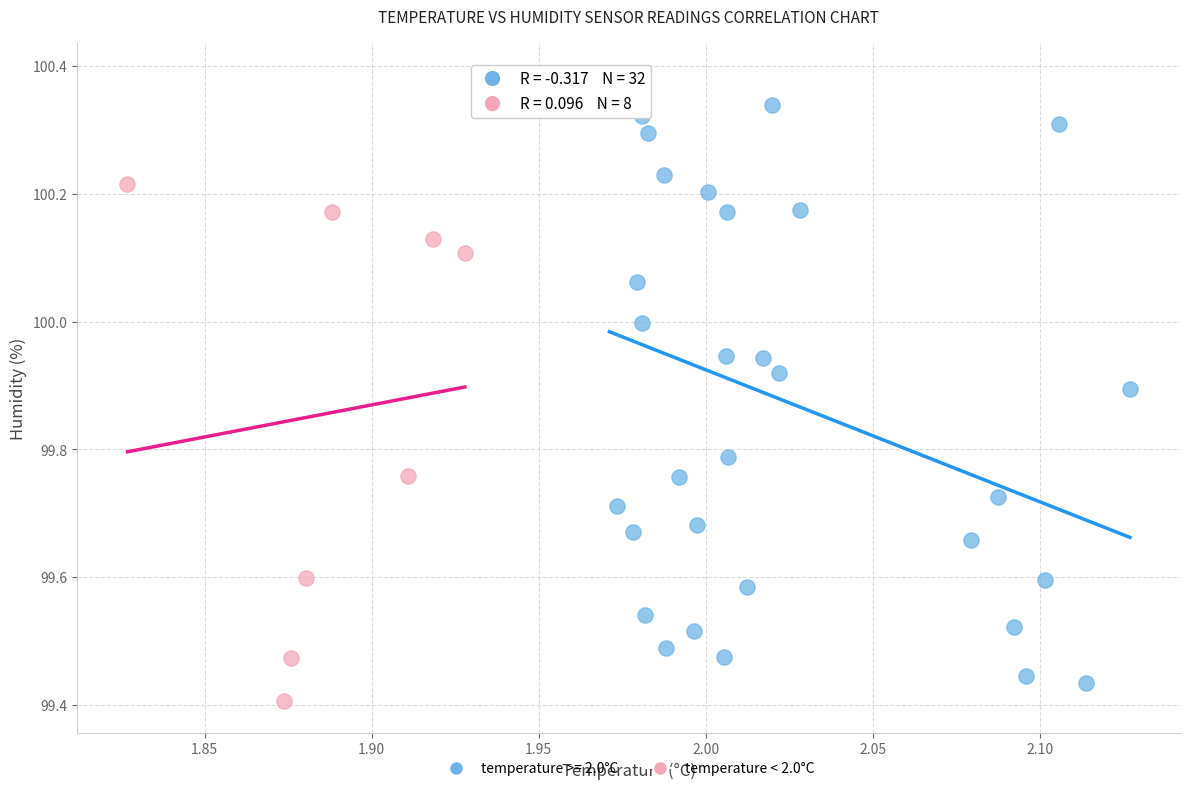

Which series has the largest Y range (max minus min)?

temperature >= 2.0°C